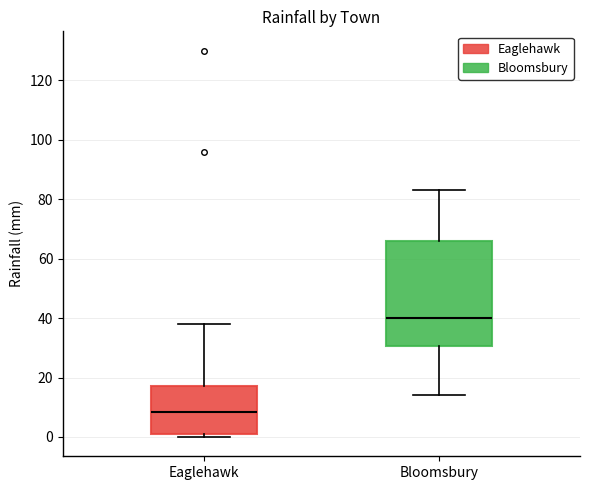

Where is the upper edge of the box for Bloomsbury on the y-axis? The values are not printed on the chart, so give them approximately, as read against the axis.

66